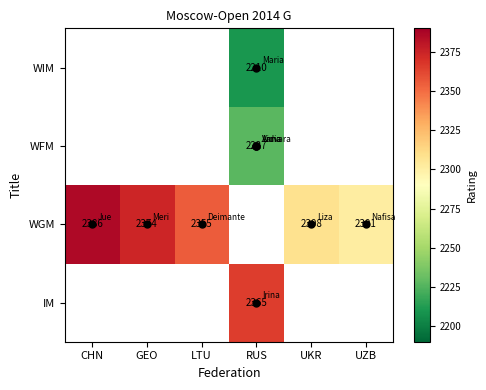

How many positive values does the WIM series have?

1